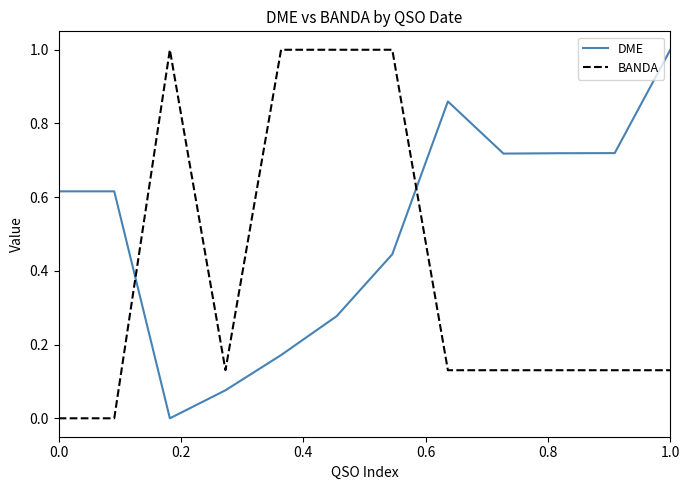

Which series has the largest total across all categories?

DME